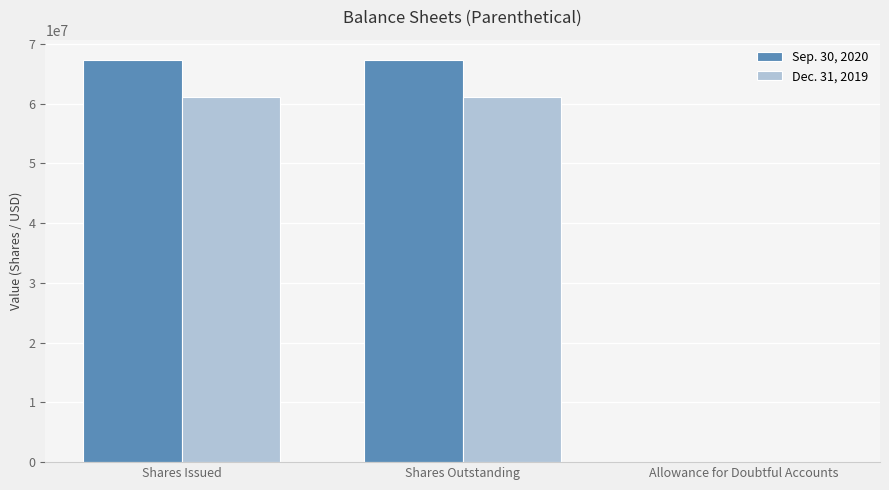

Is the value of Sep. 30, 2020 at Shares Outstanding greater than the value of Dec. 31, 2019 at Allowance for Doubtful Accounts?

Yes